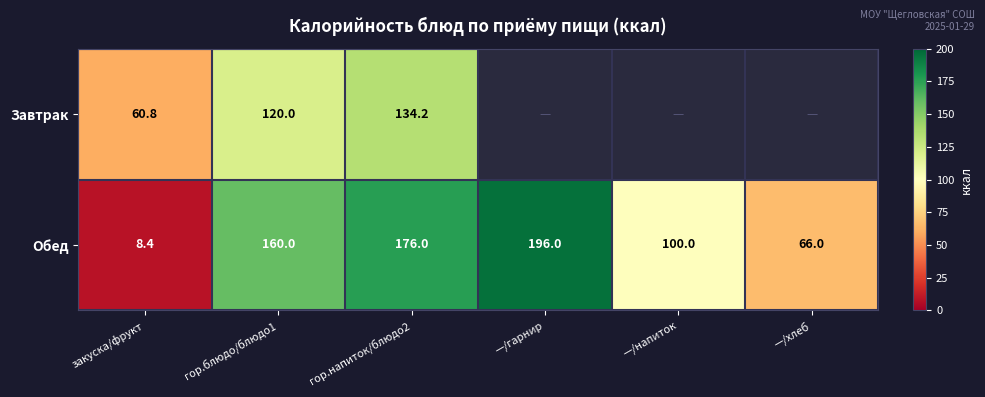

How many distinct data groups are displayed?

2